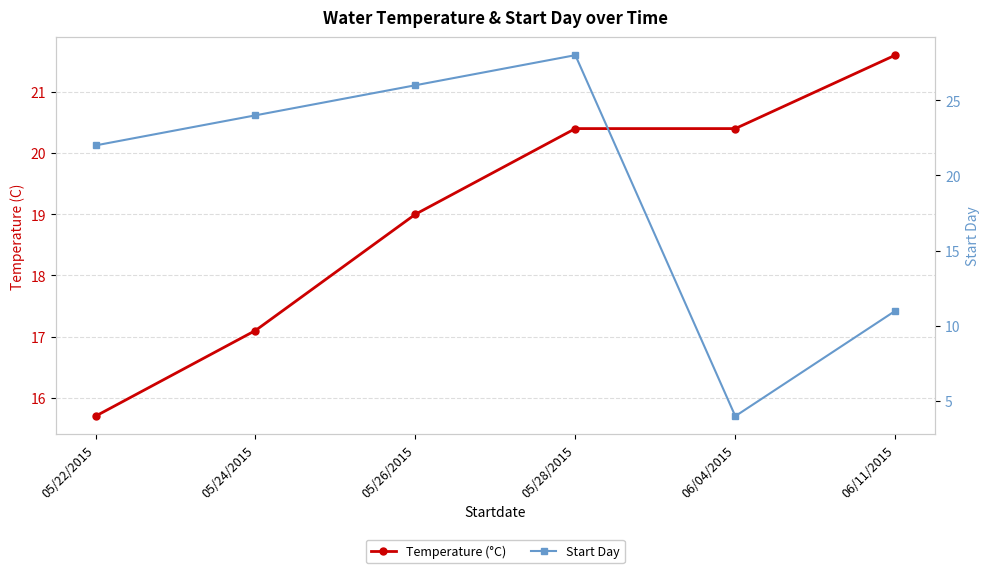

The Start Day series shows 38.7 at 05/24/2015. True or false?

False